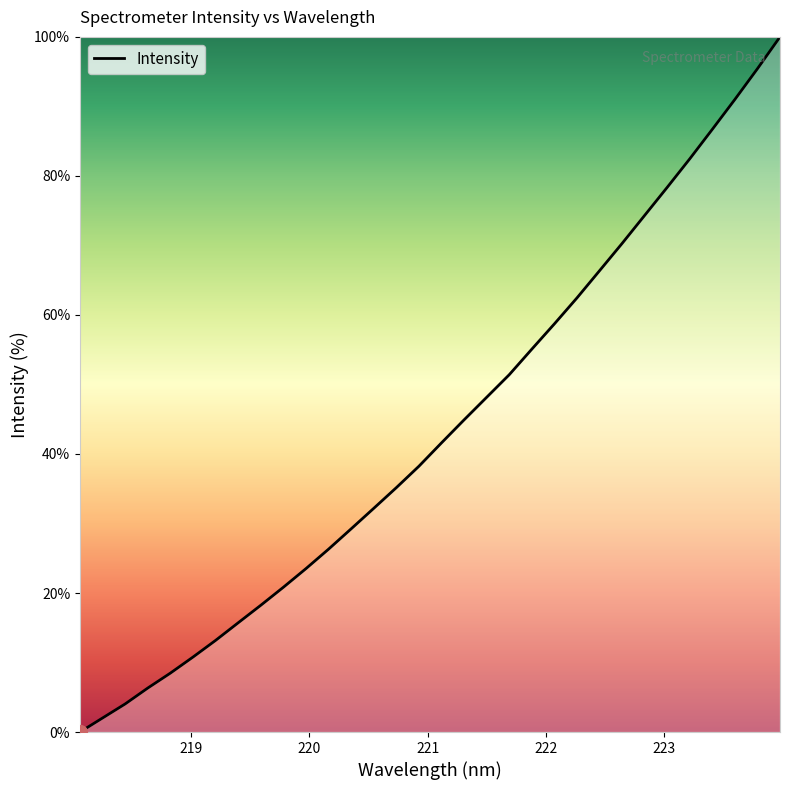

What is the greatest value displayed?

100.0